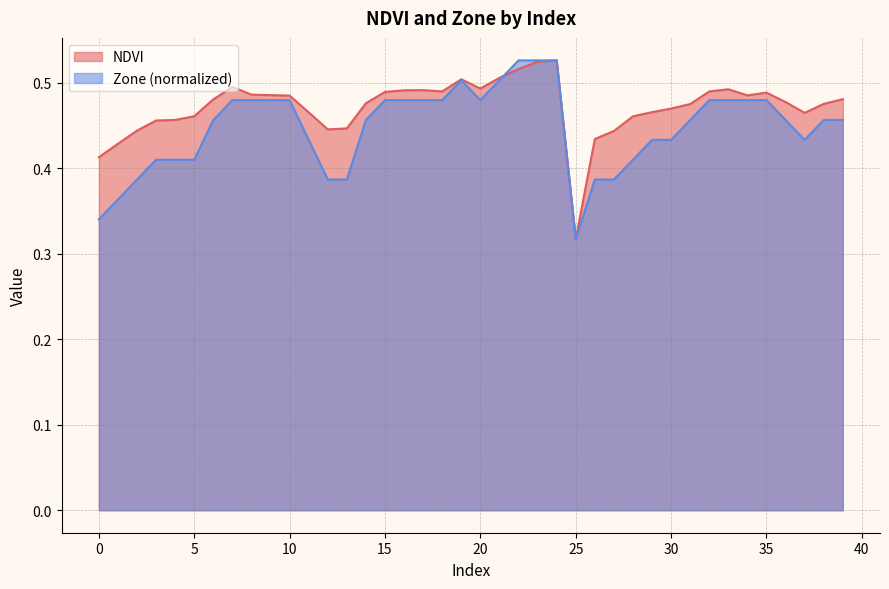

What is the average value of the Zone series?

0.4